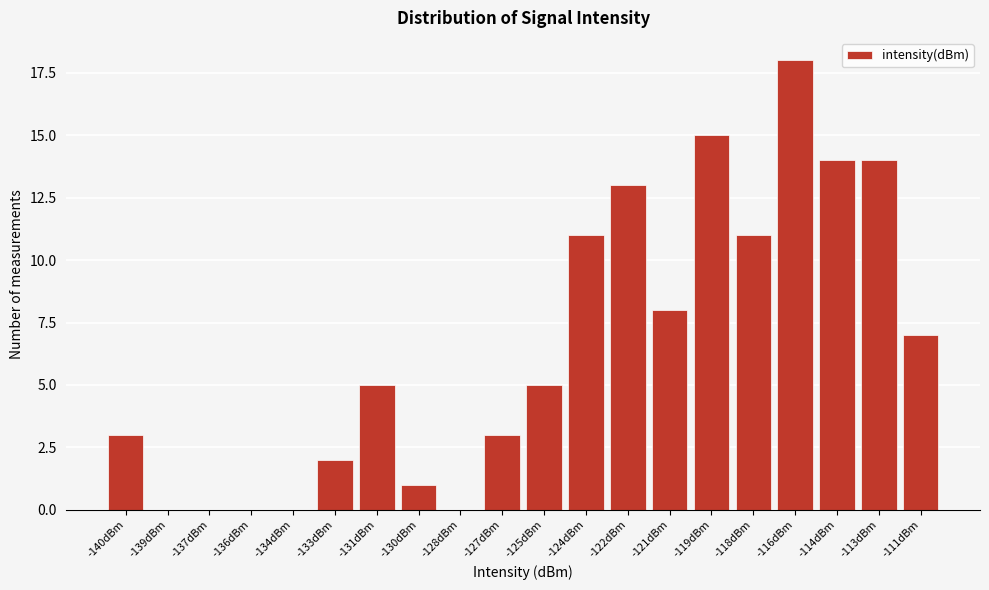

Reading left to right, transcribe all the data shown in this chart.

-140dBm=3	-139dBm=0	-137dBm=0	-136dBm=0	-134dBm=0	-133dBm=2	-131dBm=5	-130dBm=1	-128dBm=0	-127dBm=3	-125dBm=5	-124dBm=11	-122dBm=13	-121dBm=8	-119dBm=15	-118dBm=11	-116dBm=18	-114dBm=14	-113dBm=14	-111dBm=7